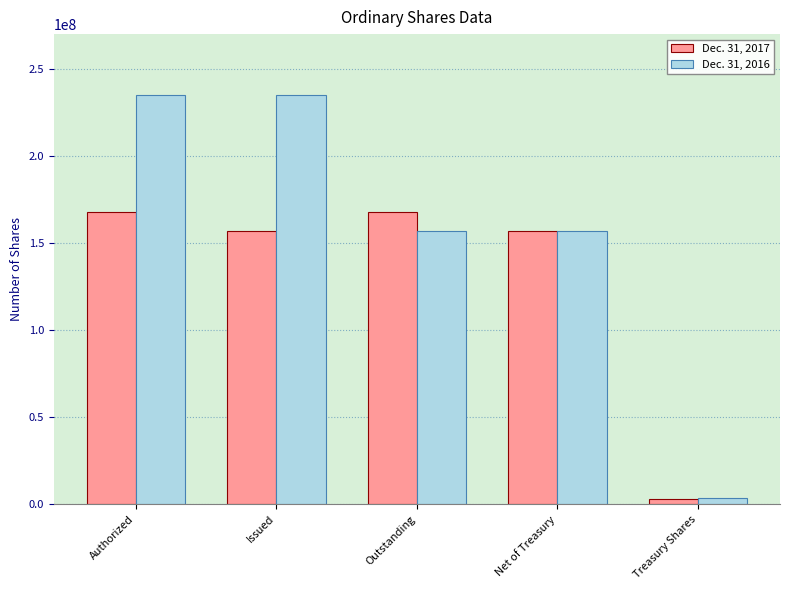

Which series has the largest total across all categories?

Dec. 31, 2016